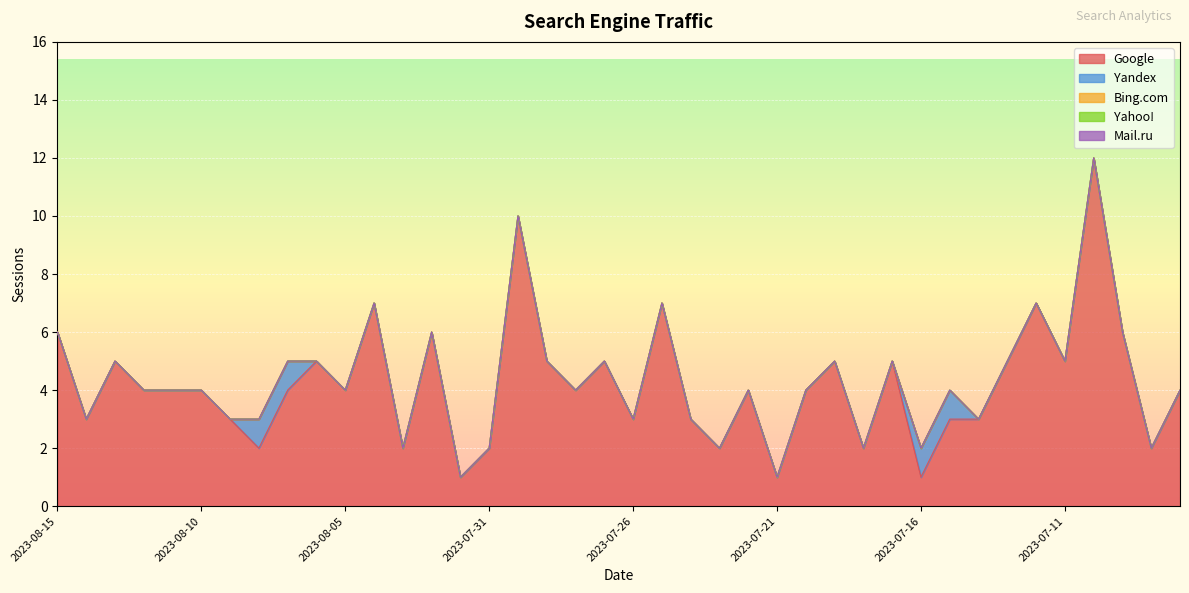

True or false: Google has a value of 2 at 2023-08-02.

False